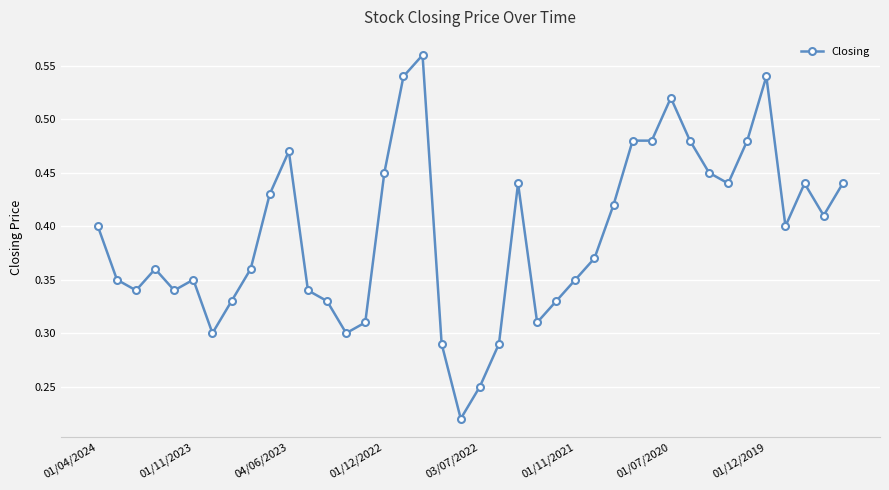

What is the sum of all values?

15.7